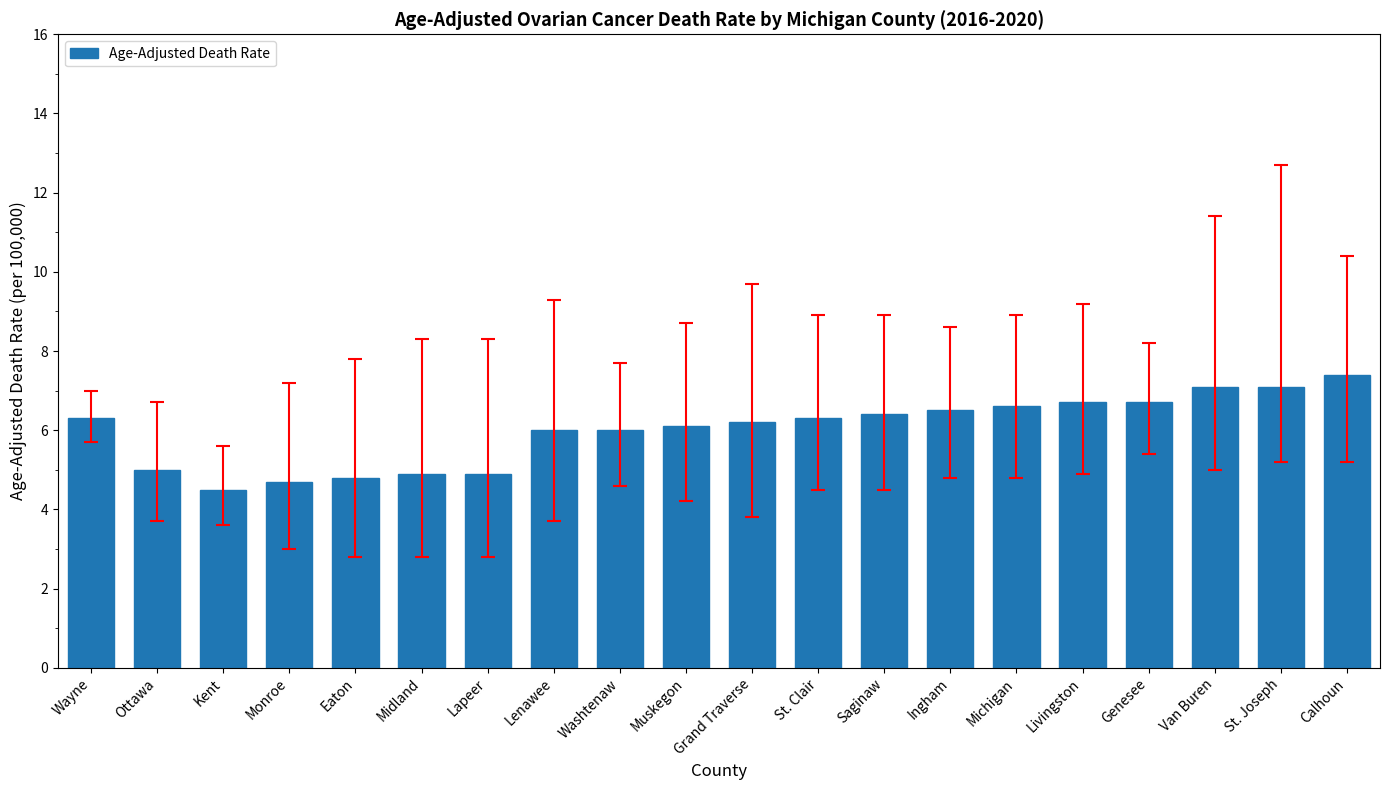

Is it true that the value at St. Clair is 6.3?

True